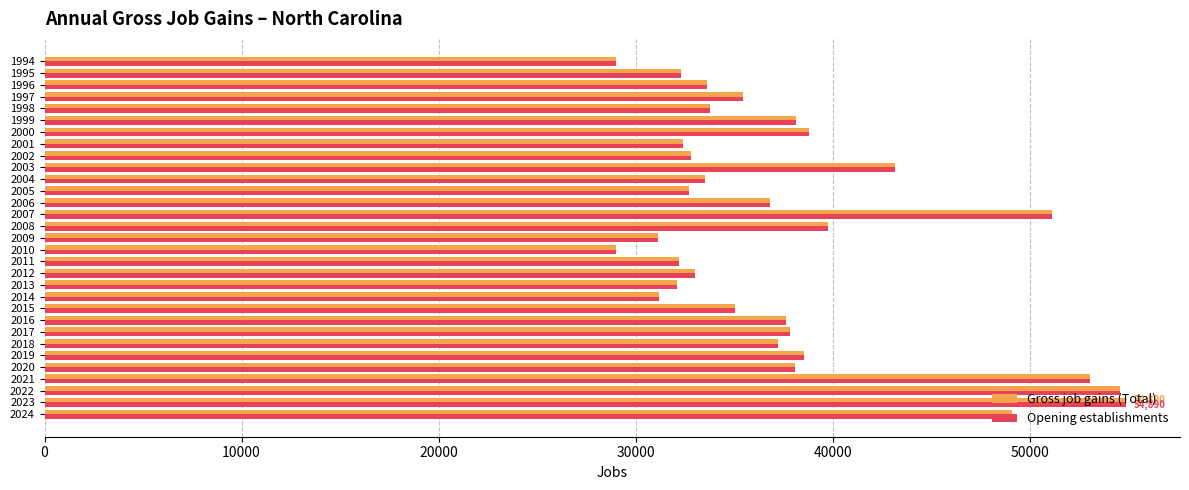

What is the difference between the maximum and minimum values in the Gross job gains (Total) series?

25890